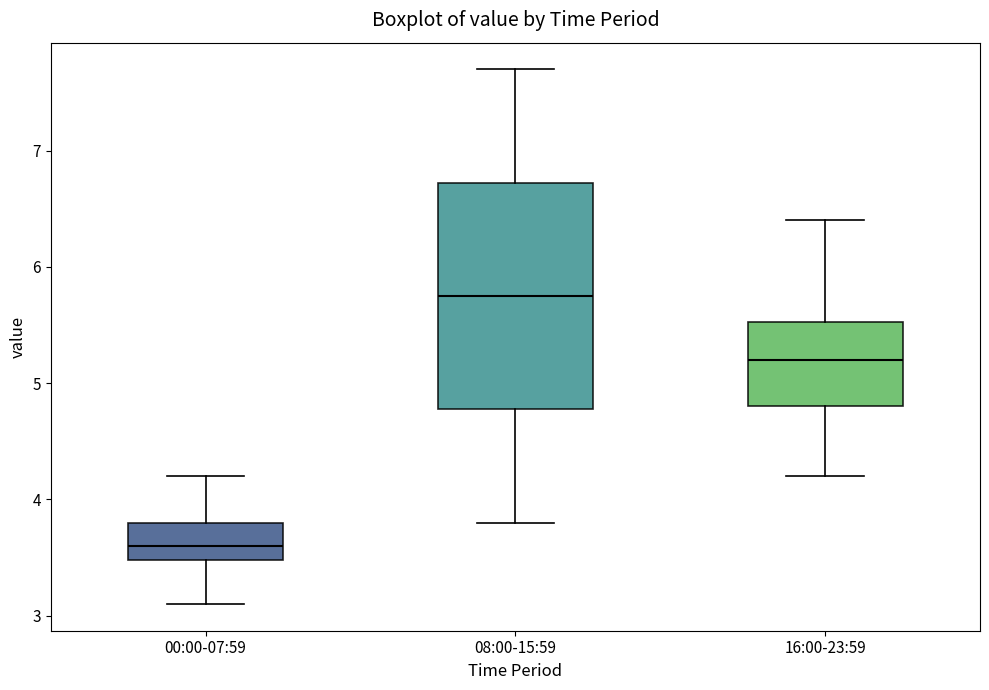

Where is the upper edge of the box for 08:00-15:59 on the y-axis? The values are not printed on the chart, so give them approximately, as read against the axis.

6.7